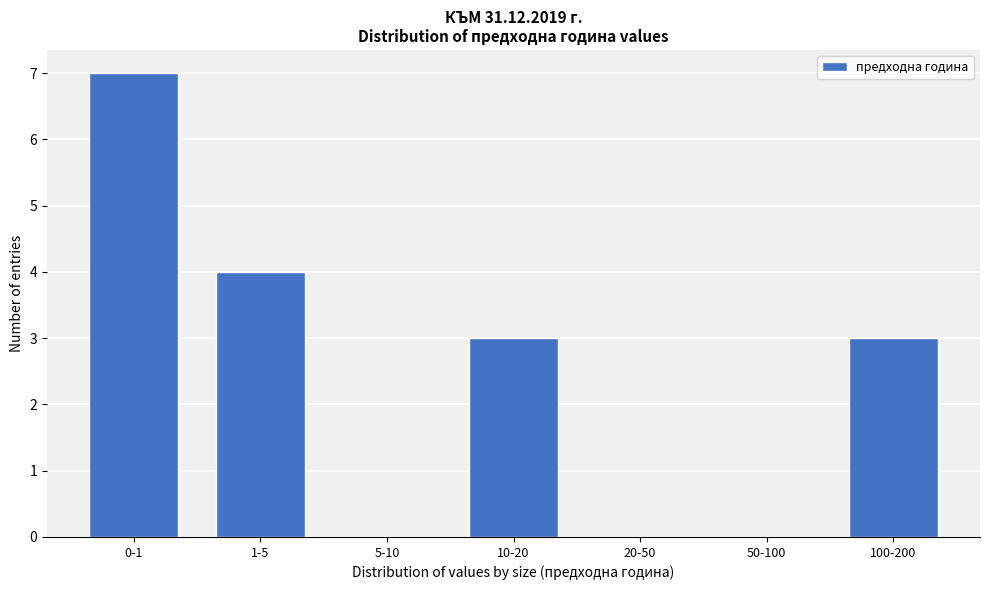

Reading left to right, list all the values displayed in this chart.

0-1=7	1-5=4	5-10=0	10-20=3	20-50=0	50-100=0	100-200=3